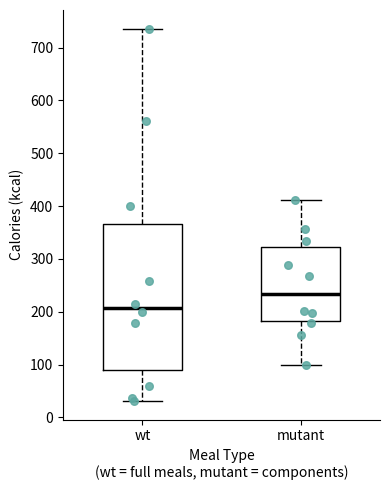

Reading left to right, read every box against the y-axis: the position of its median line, the range the box covers, and the ends of its whiskers. The values are not printed on the chart, so give them approximately, as read against the axis.

wt: median 210, box 90 to 370, whiskers 30 to 740
mutant: median 230, box 180 to 320, whiskers 100 to 410